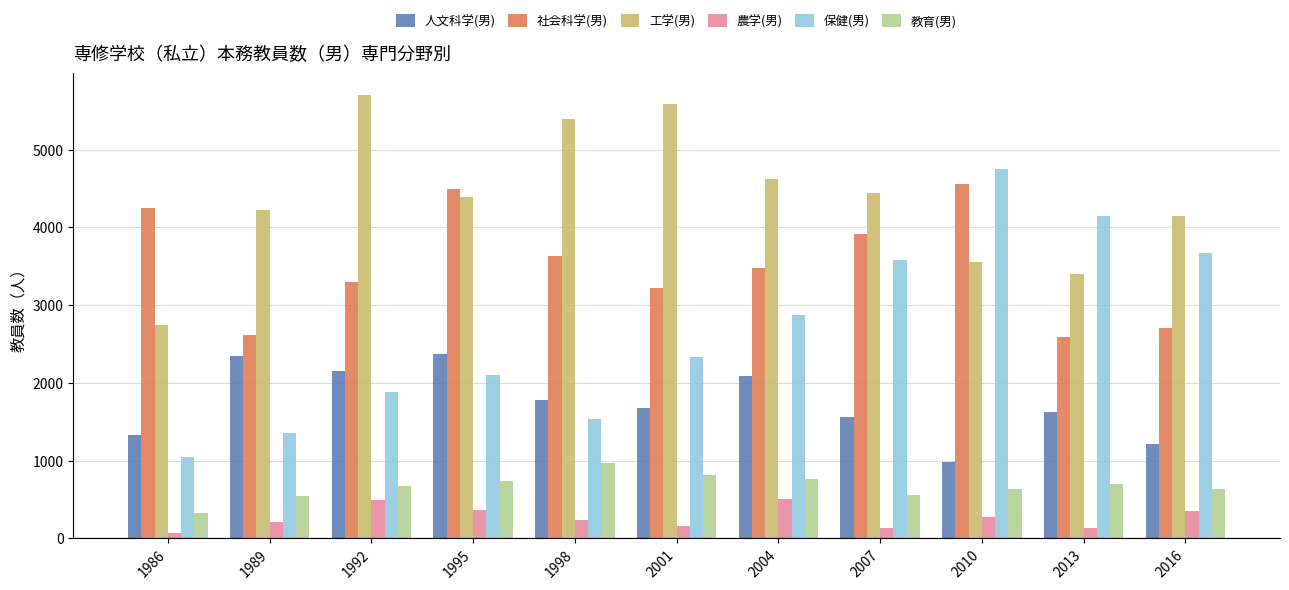

The 工学(男) series shows 938.2 at 1989. True or false?

False